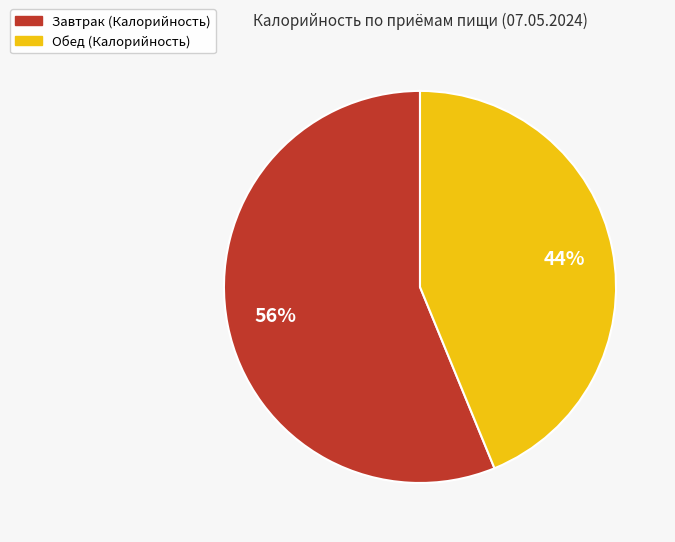

To the nearest percent, what is the difference between the largest and smallest slice percentages?

12%